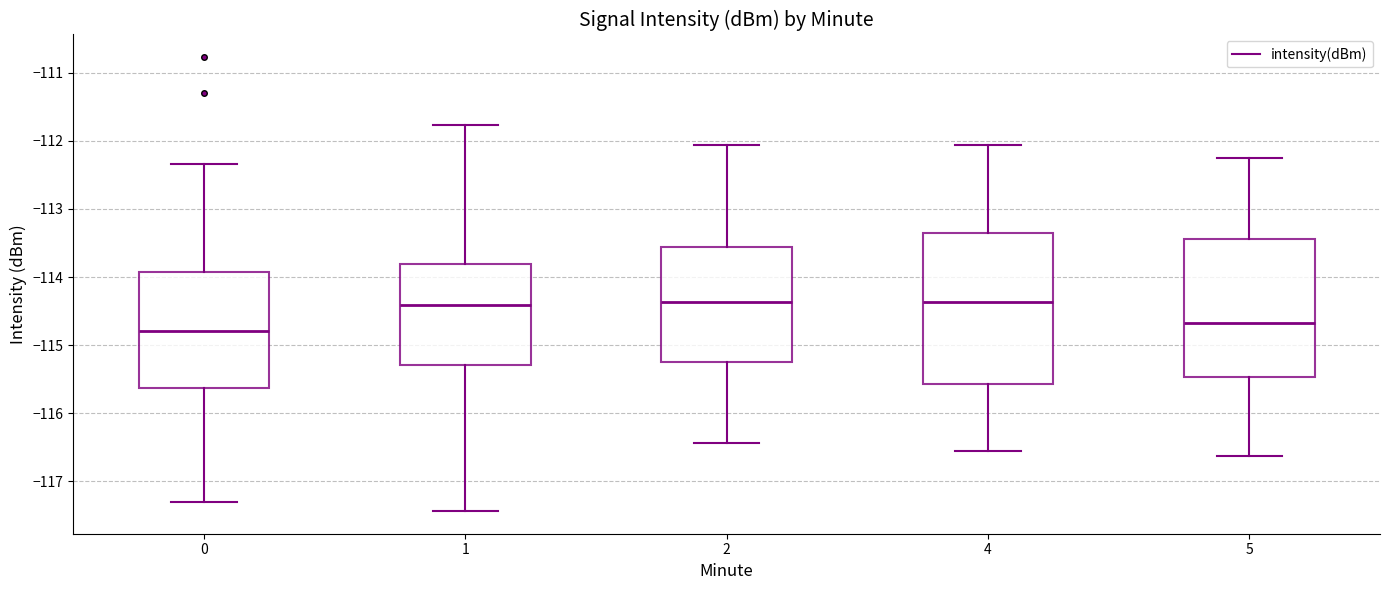

Which box has the lowest median line?

0